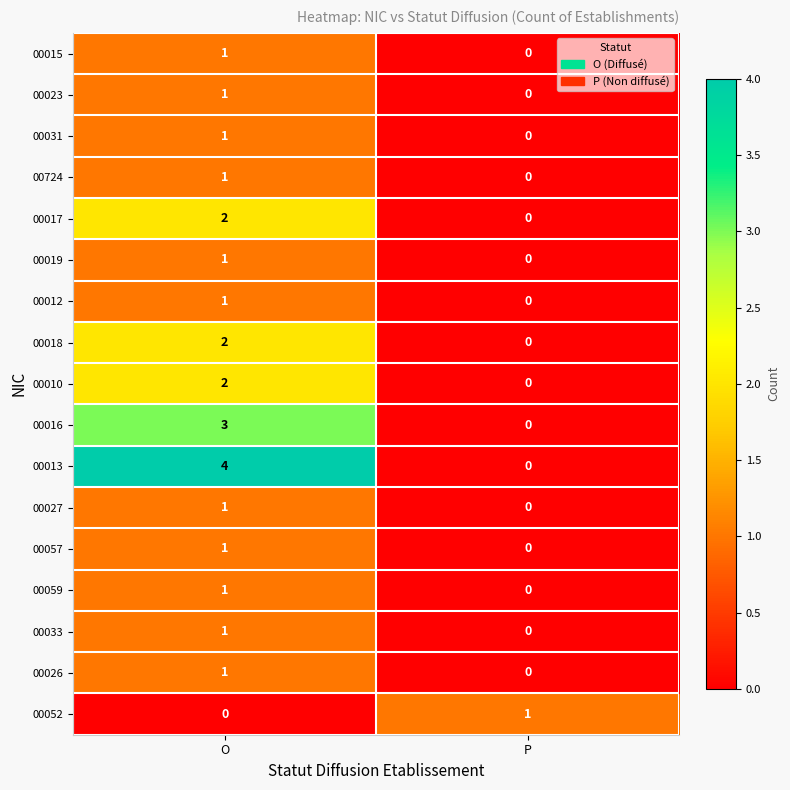

True or false: 00023 has a value of 1 at P.

False